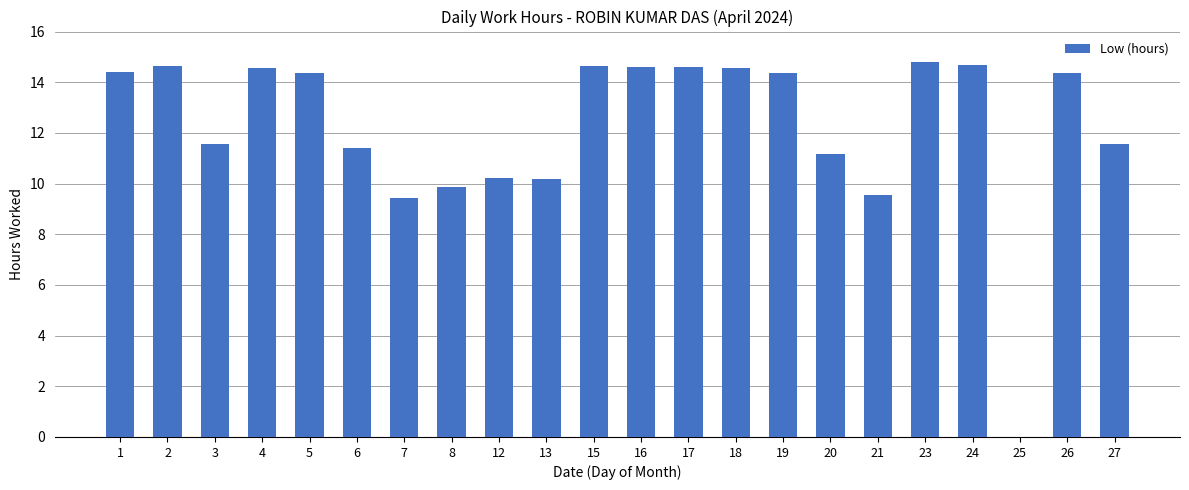

Does the chart contain stacked bars?

No